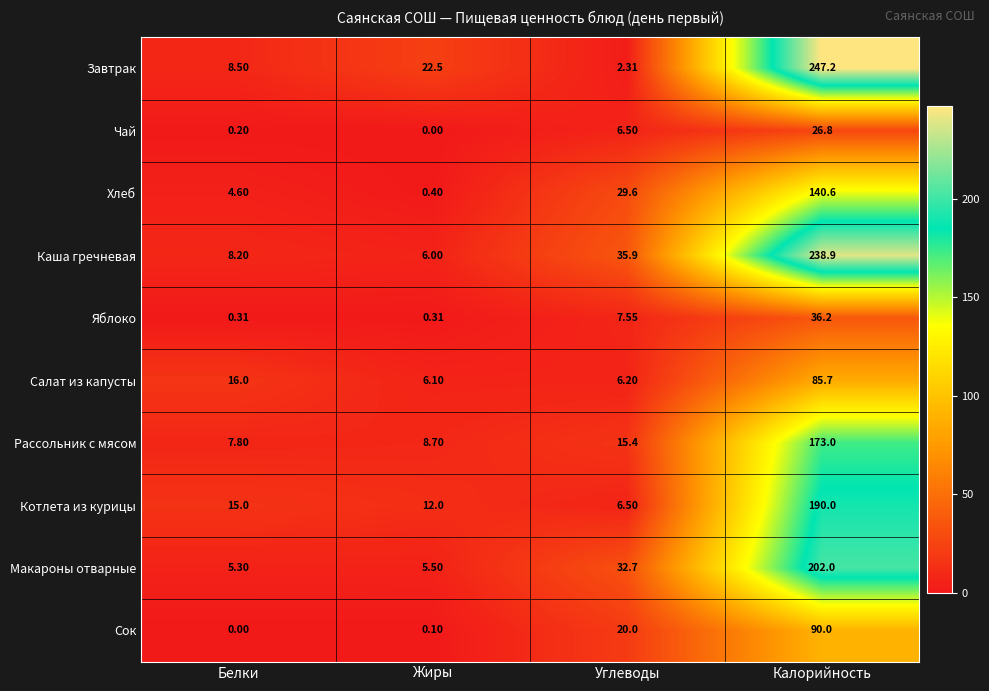

Rank the categories by Сок value from highest to lowest.

Калорийность, Углеводы, Жиры, Белки